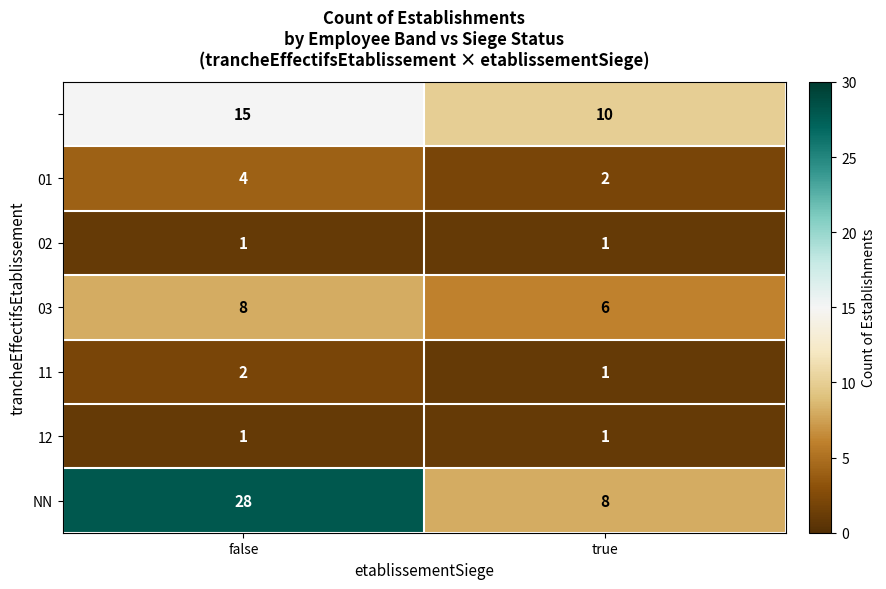

What is the total value across all series at true?

29